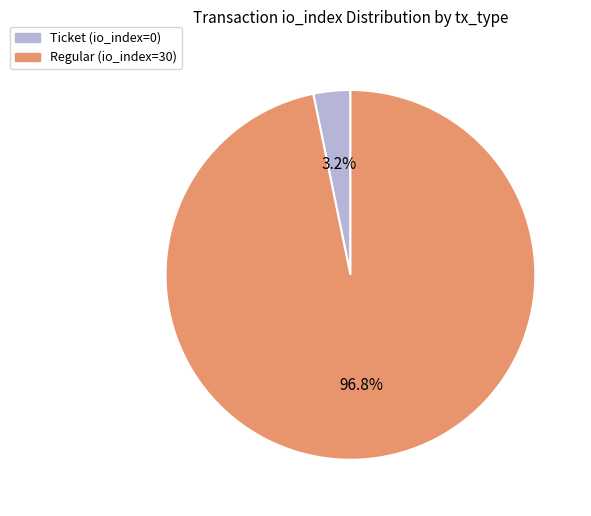

Which has a higher value, Regular (io_index=30) or Ticket (io_index=0)?

Regular (io_index=30)